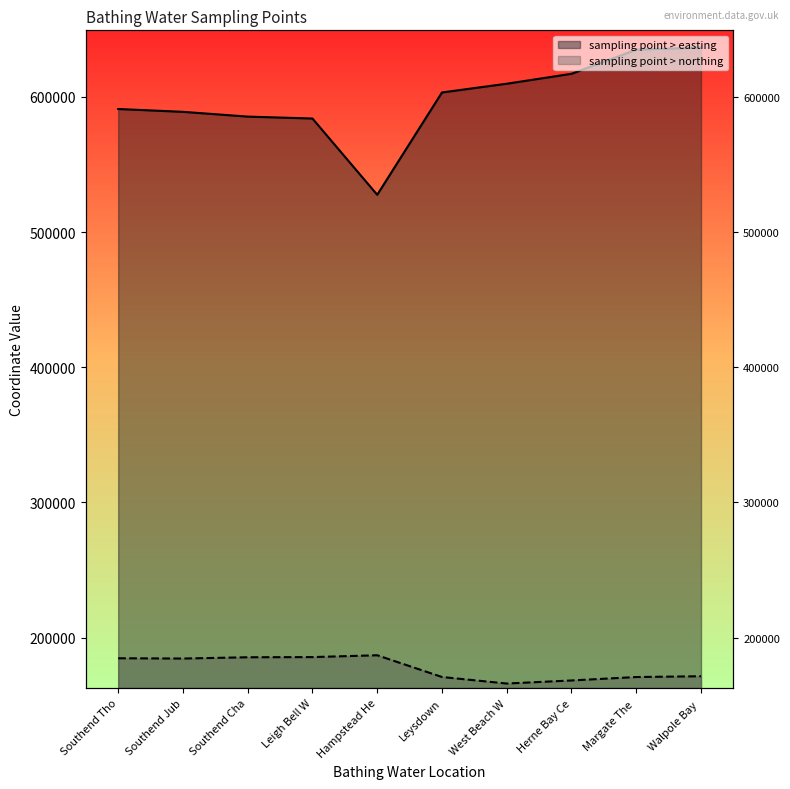

Count the number of data series in this chart.

2